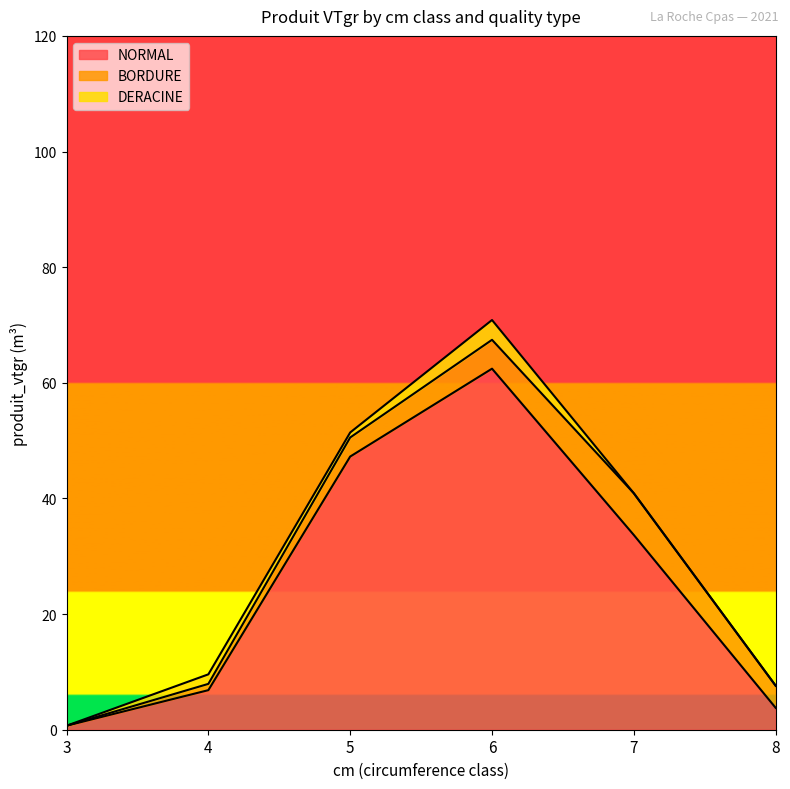

What is the average value of the DERACINE series?

1.0